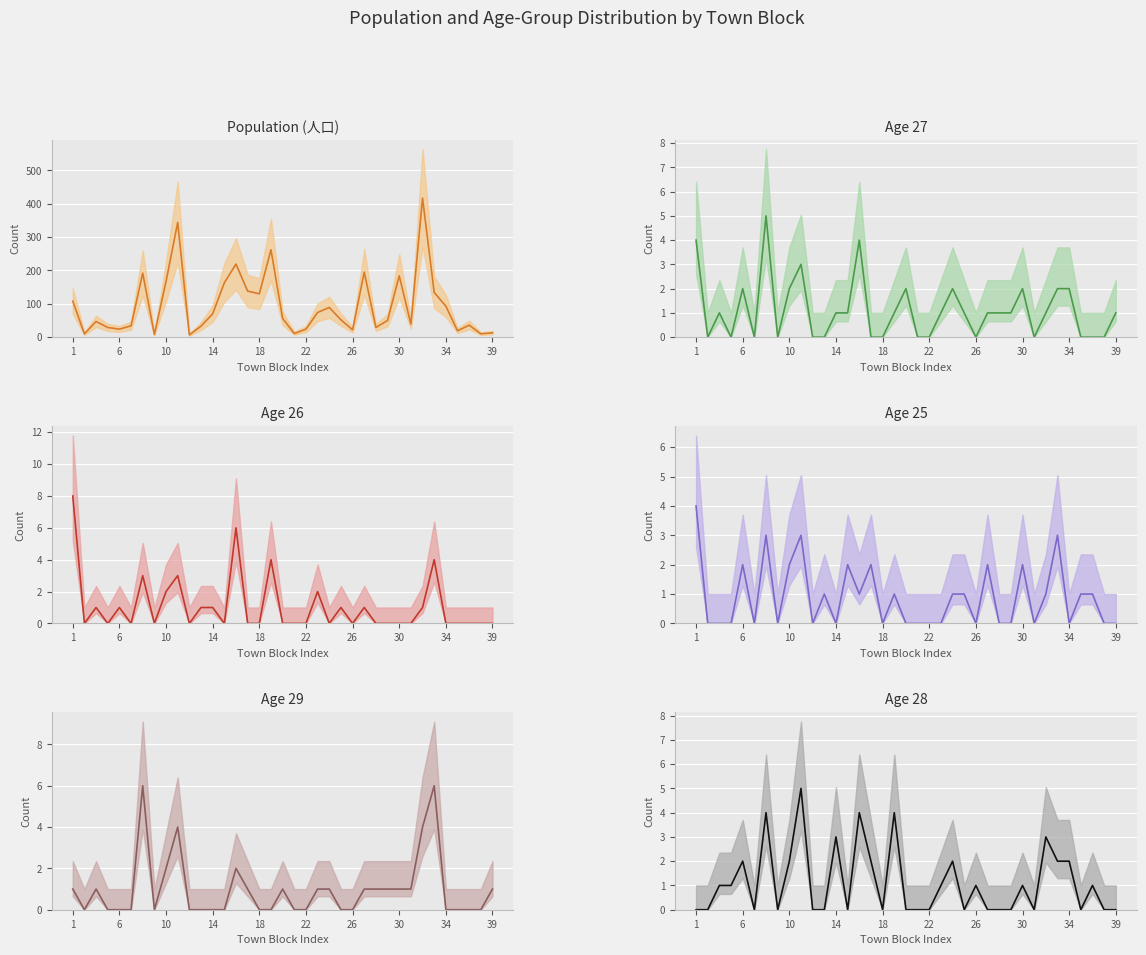

True or false: Age 26 and Age 27 intersect in this chart.

True